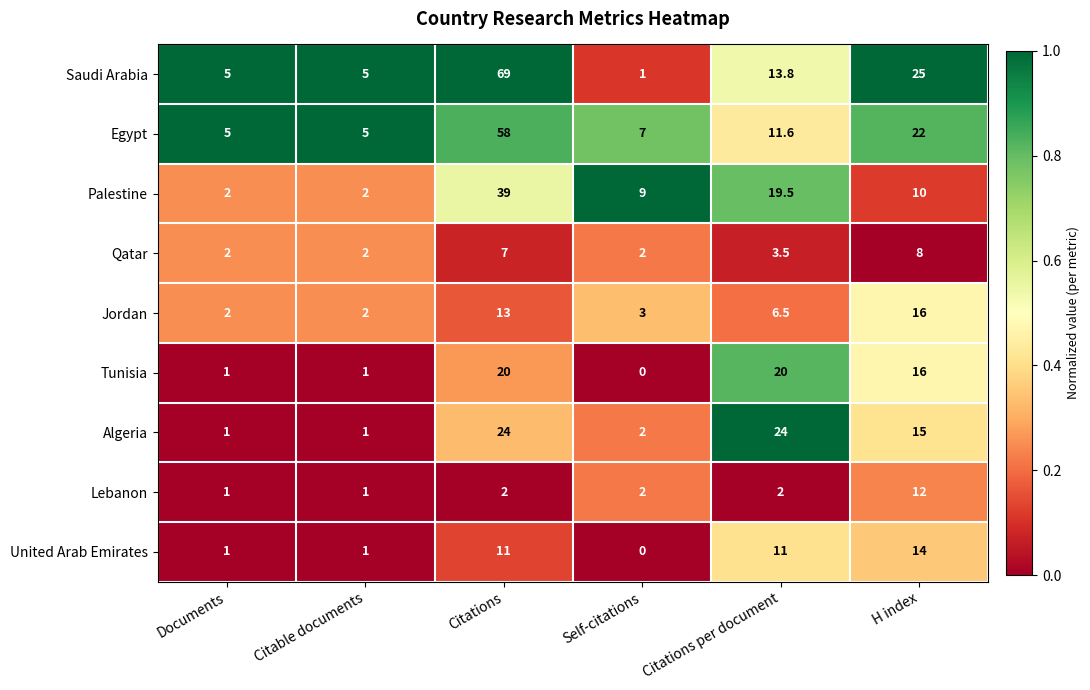

Which series has the widest spread of values?

Saudi Arabia